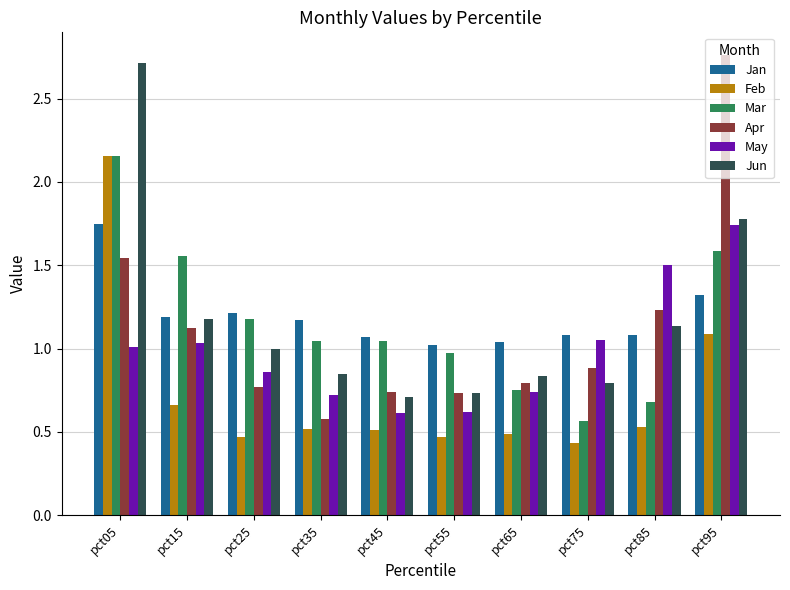

At pct95, list the series in order from smallest to largest.

Feb, Jan, Mar, May, Jun, Apr